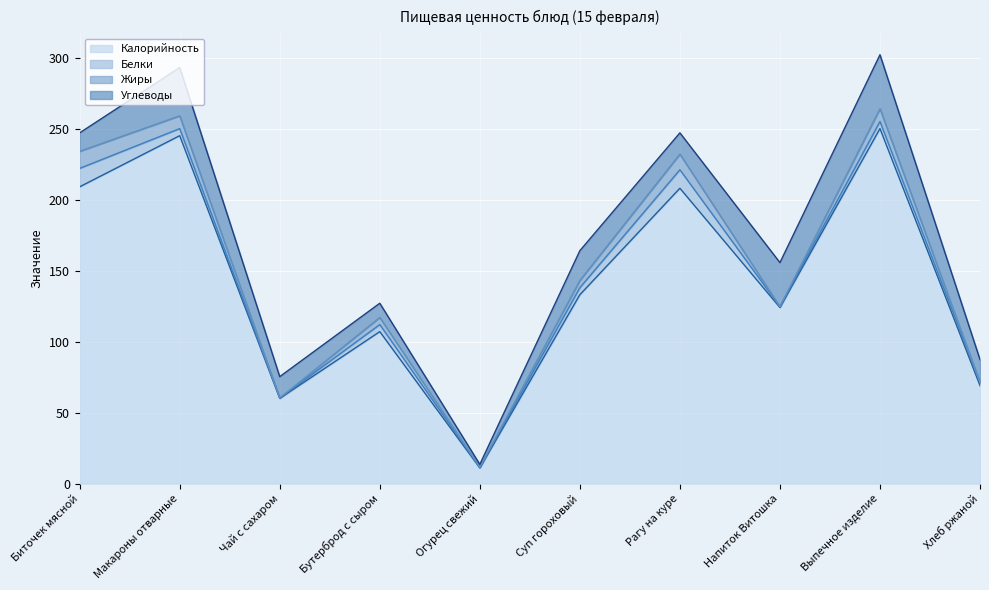

List the series in order of their peak value, lowest first.

Жиры, Белки, Углеводы, Калорийность